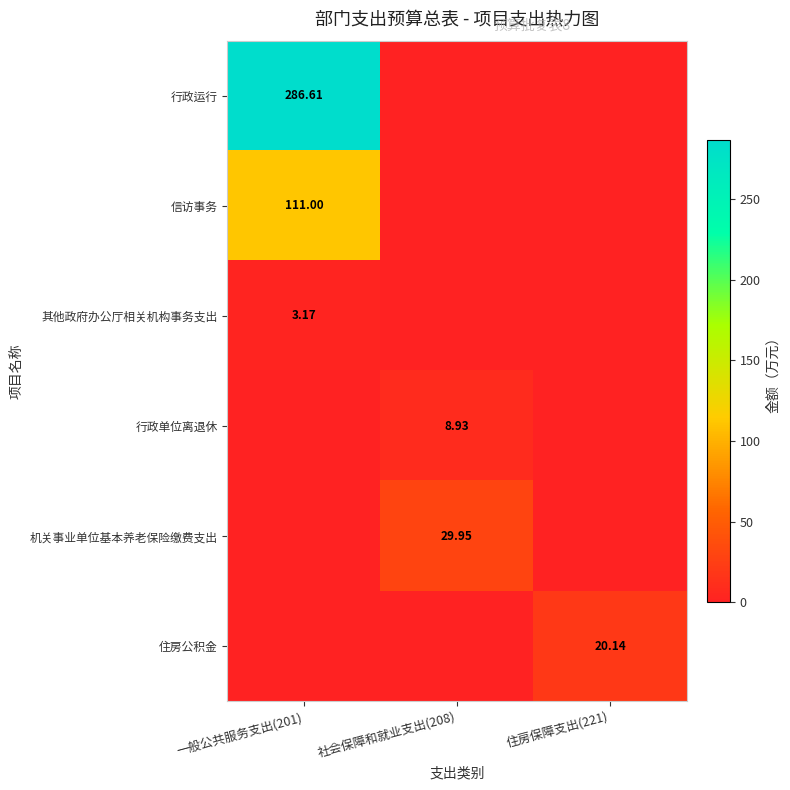

At which category is the sum across all series the highest?

一般公共服务支出(201)